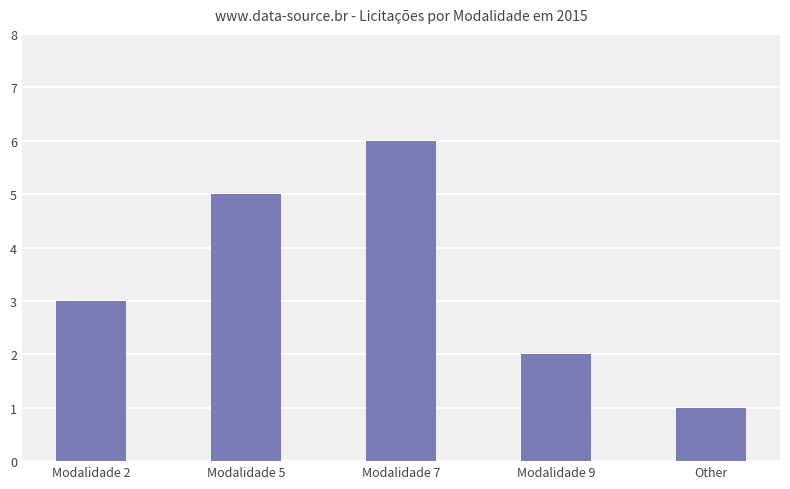

How many data points does each series have?

5